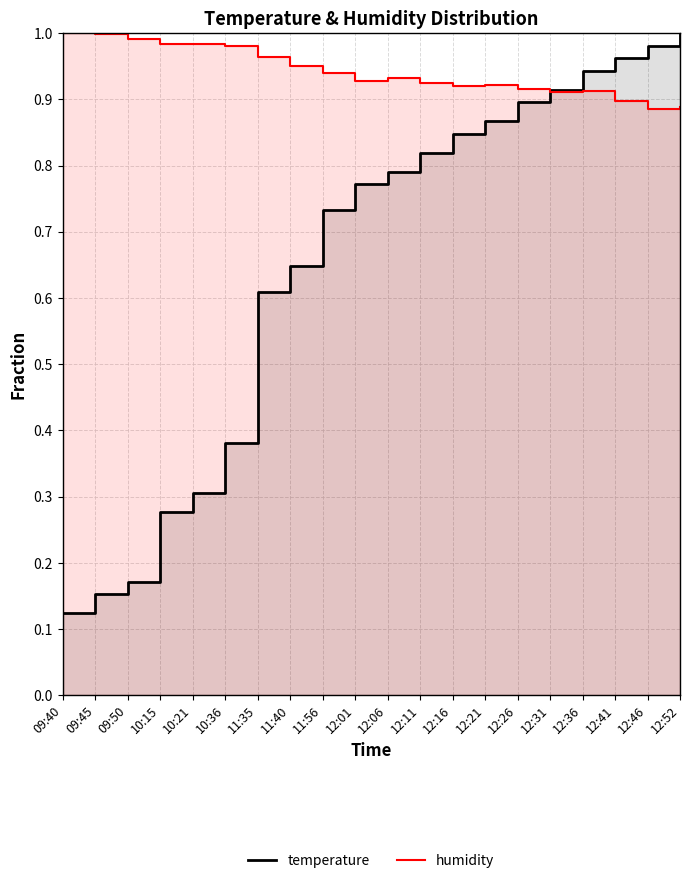

At which label does humidity reach its minimum?

12:46